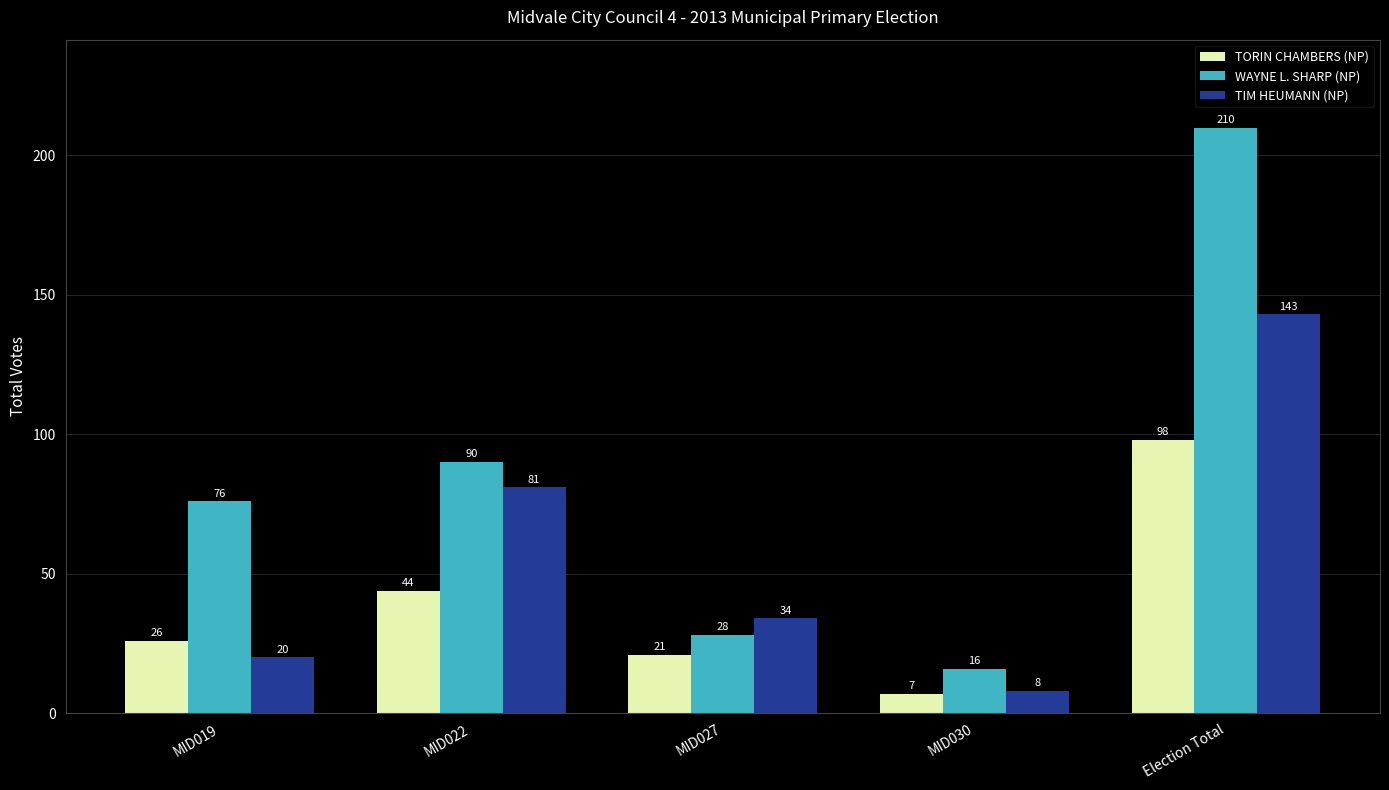

What is the label of the 5th bar from the right?

MID019